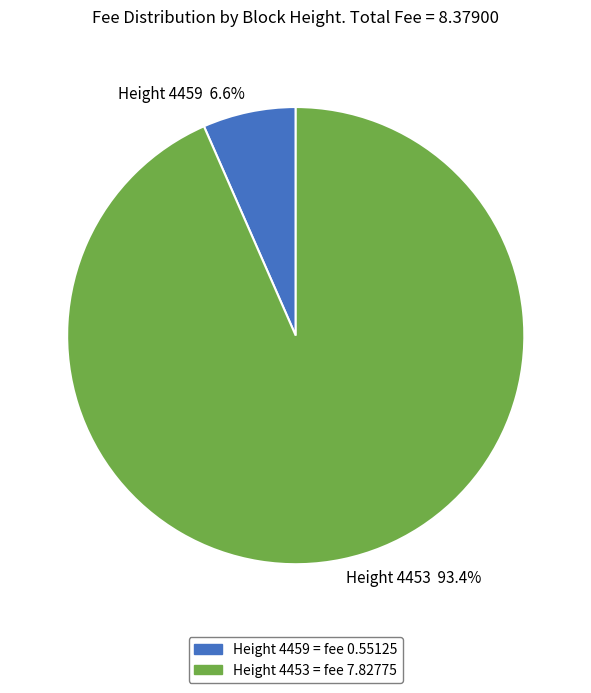

Which has a higher value, Height 4459 6.6% or Height 4453 93.4%?

Height 4453 93.4%